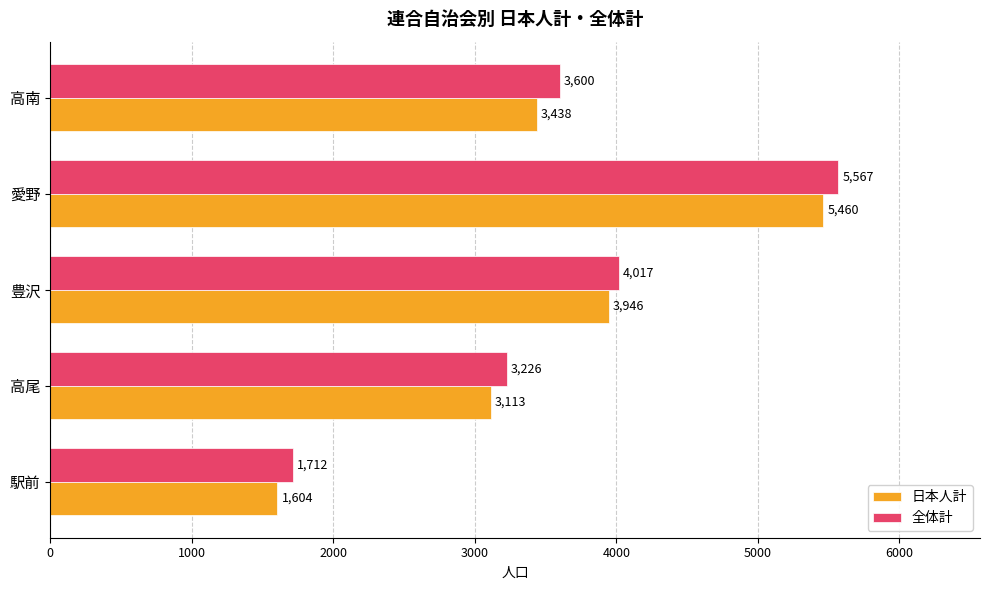

What is the spread (max minus min) of values at 駅前?

108